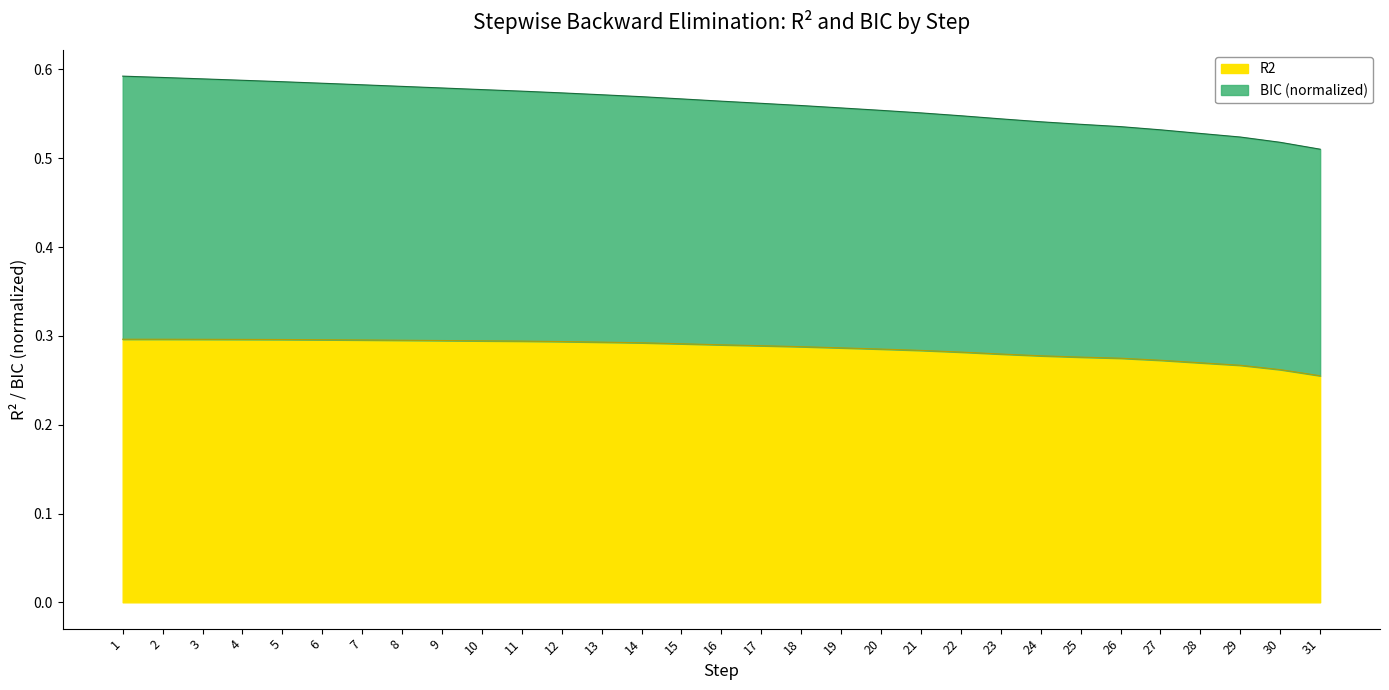

Is it true that the value at 29 is 0.3?

True